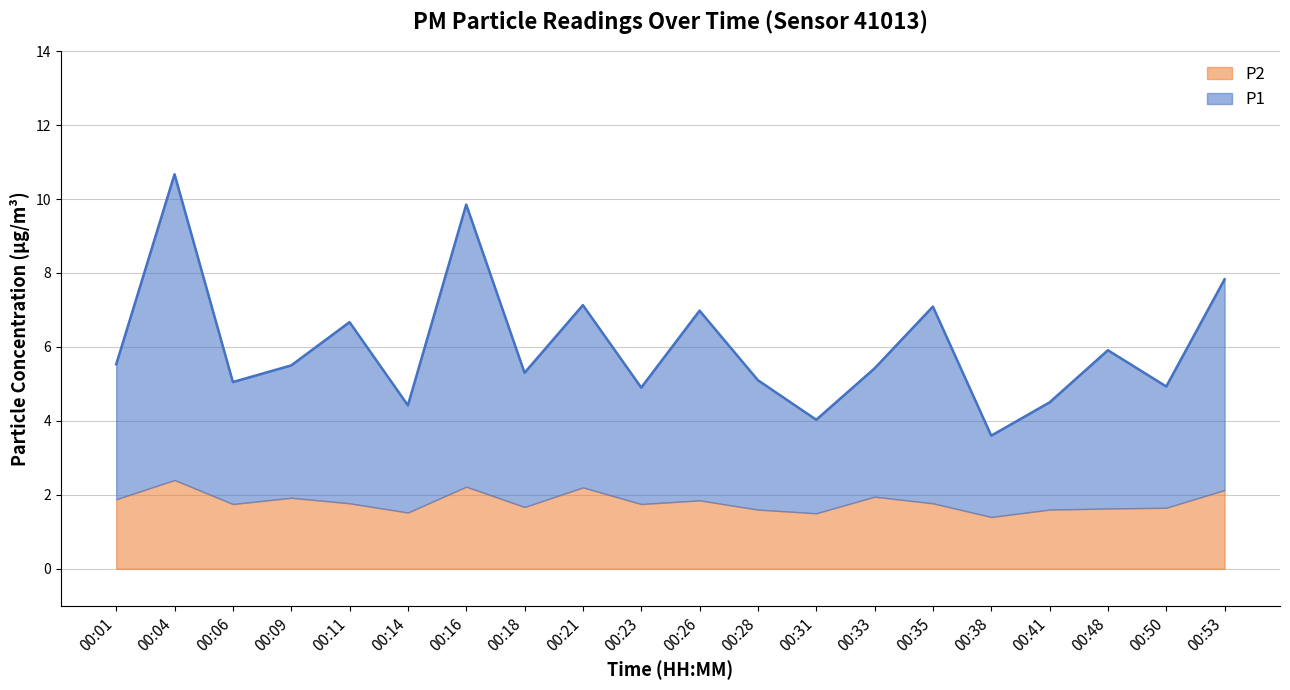

At which category is the sum across all series the highest?

00:04